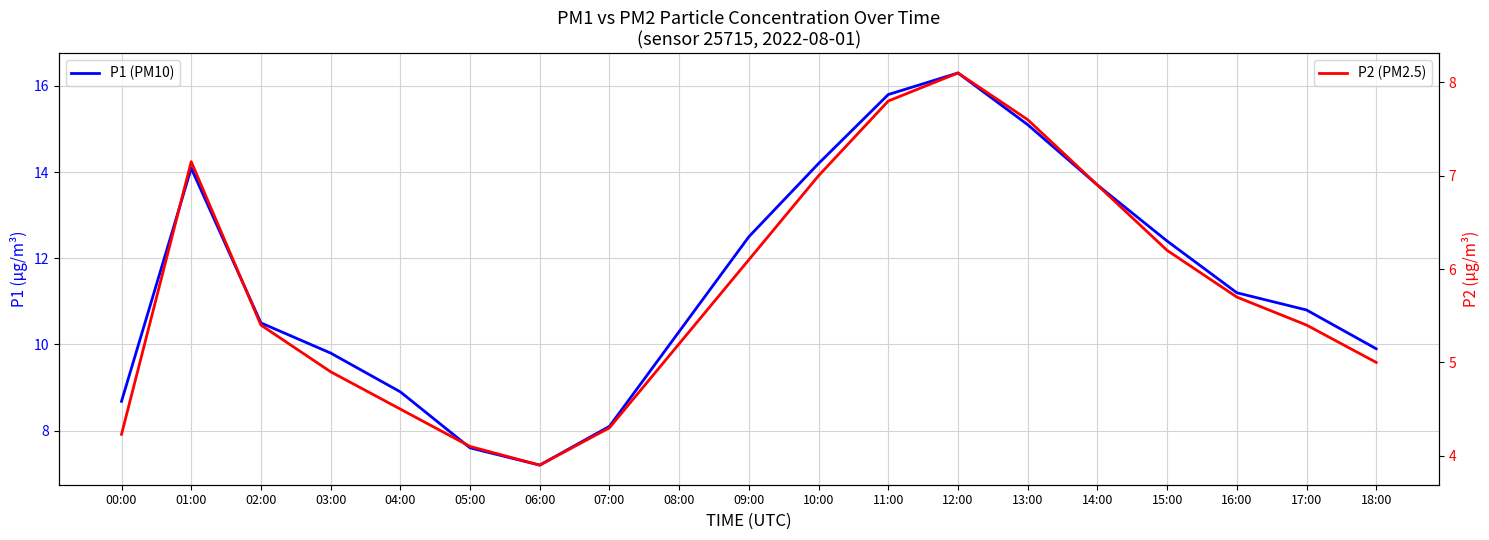

Reading left to right, extract all data points from this chart.

P1 (PM10): 00:00=8.7	01:00=14.1	02:00=10.5	03:00=9.8	04:00=8.9	05:00=7.6	06:00=7.2	07:00=8.1	08:00=10.3	09:00=12.5	10:00=14.2	11:00=15.8	12:00=16.3	13:00=15.1	14:00=13.7	15:00=12.4	16:00=11.2	17:00=10.8	18:00=9.9
P2 (PM2.5): 00:00=4.2	01:00=7.2	02:00=5.4	03:00=4.9	04:00=4.5	05:00=4.1	06:00=3.9	07:00=4.3	08:00=5.2	09:00=6.1	10:00=7.0	11:00=7.8	12:00=8.1	13:00=7.6	14:00=6.9	15:00=6.2	16:00=5.7	17:00=5.4	18:00=5.0